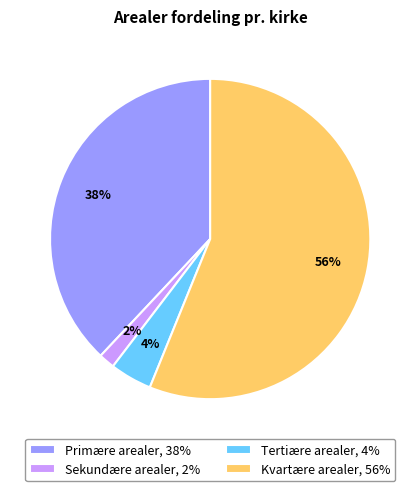

Count the number of slices in the pie.

4